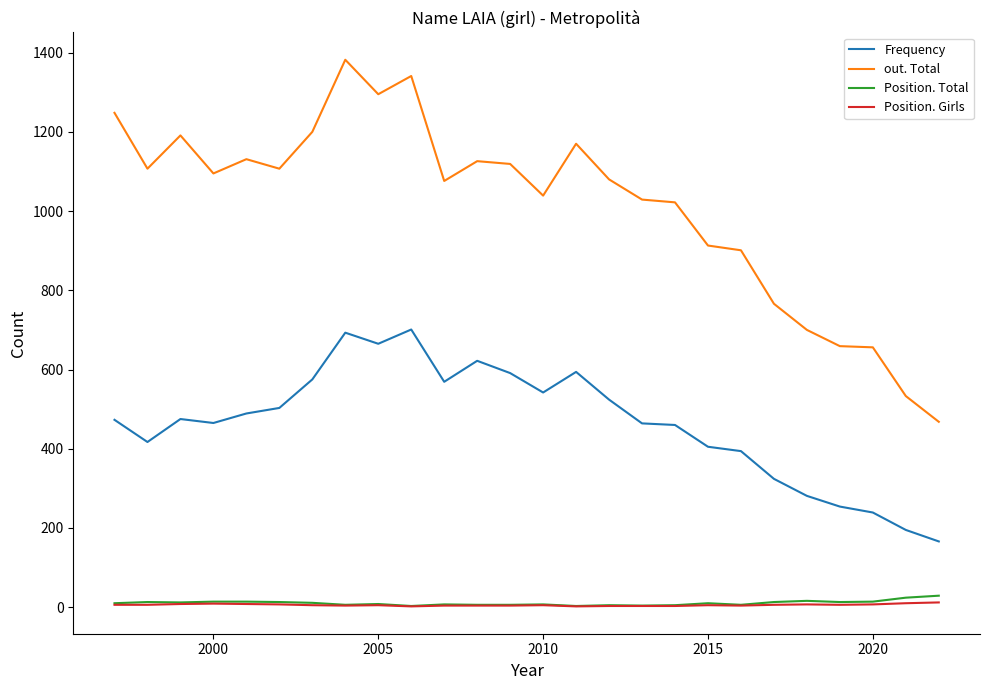

Which series has the widest spread of values?

out. Total